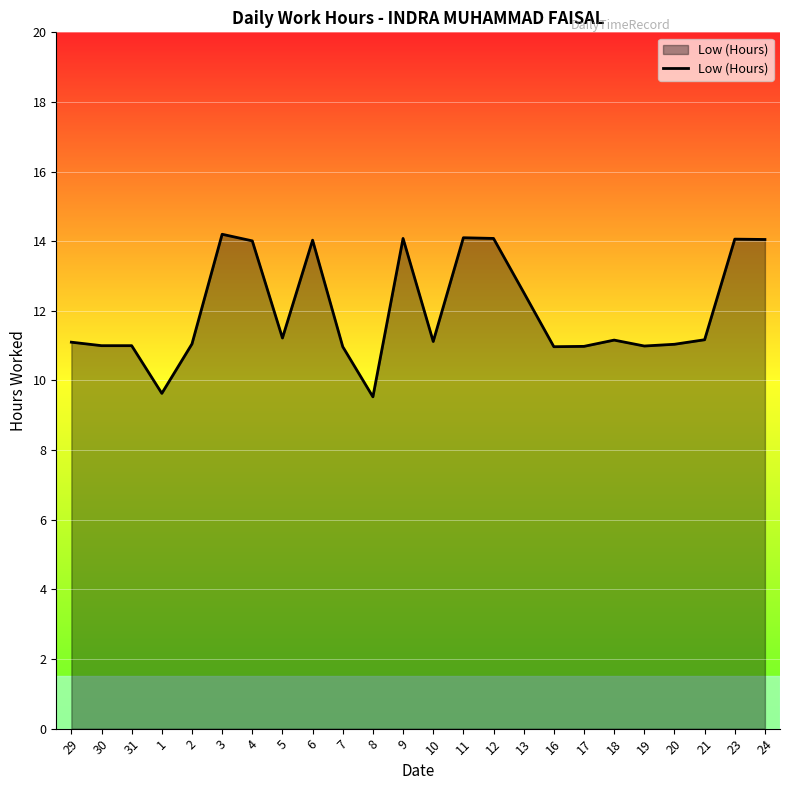

What is the difference between the values at 4 and 2?

3.0